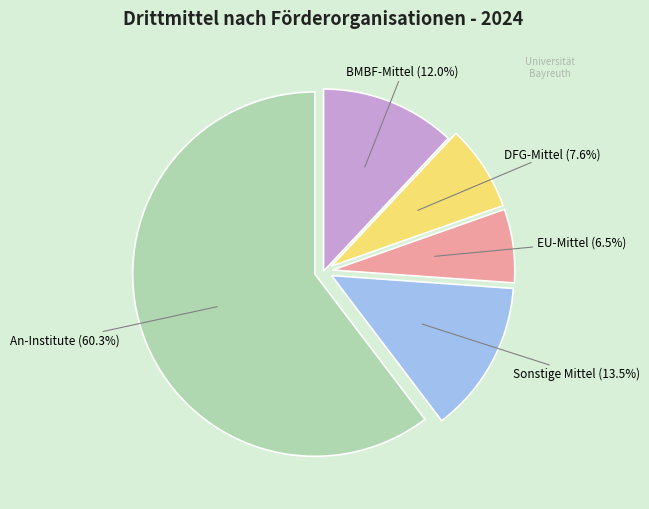

Is it true that Sonstige Mittel is 21% of the pie?

False